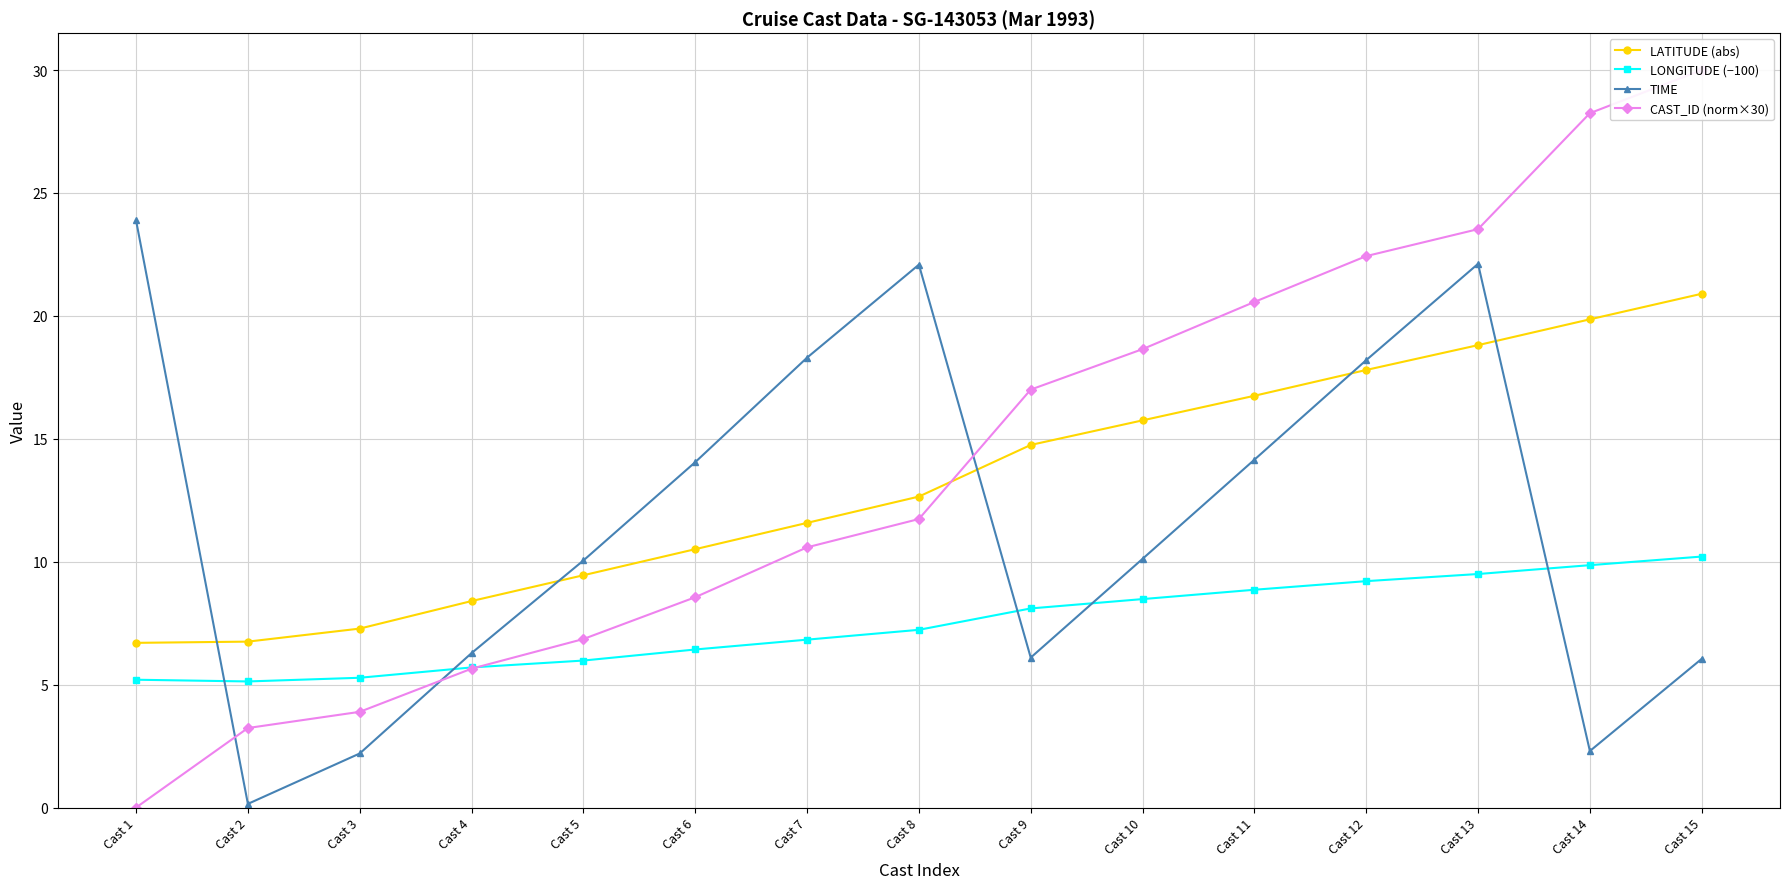

What is the difference between the maximum and second lowest values in the LONGITUDE (−100) series?

5.0